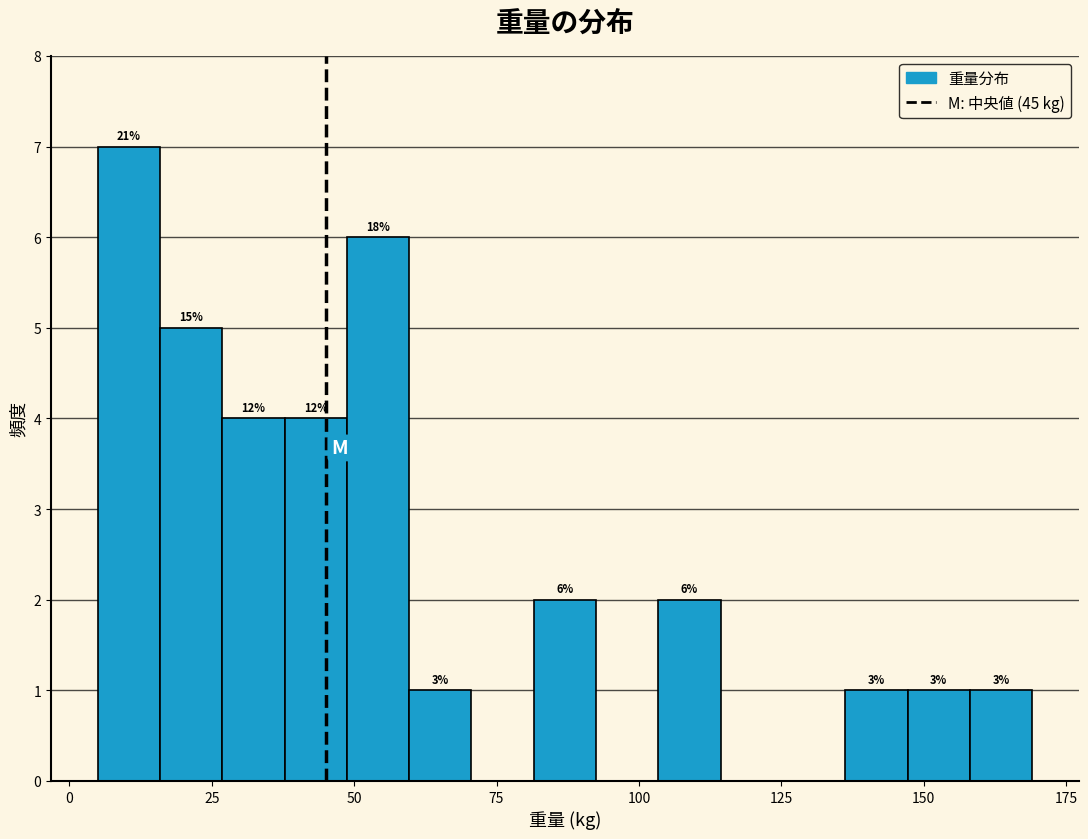

Read against the x-axis, roughly where is the centre of the tallest bar?

10